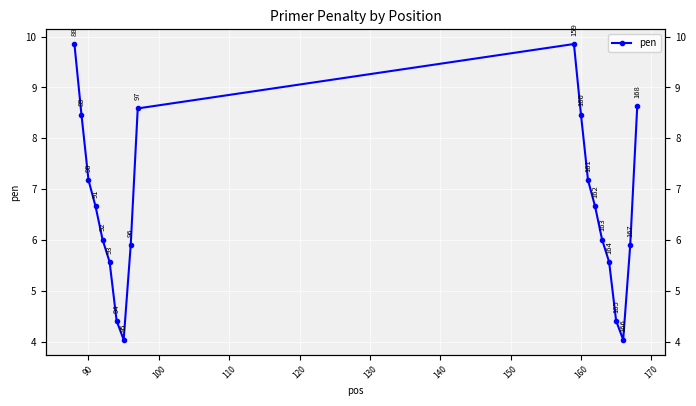

What is the value of the 13th point from the left?

7.2